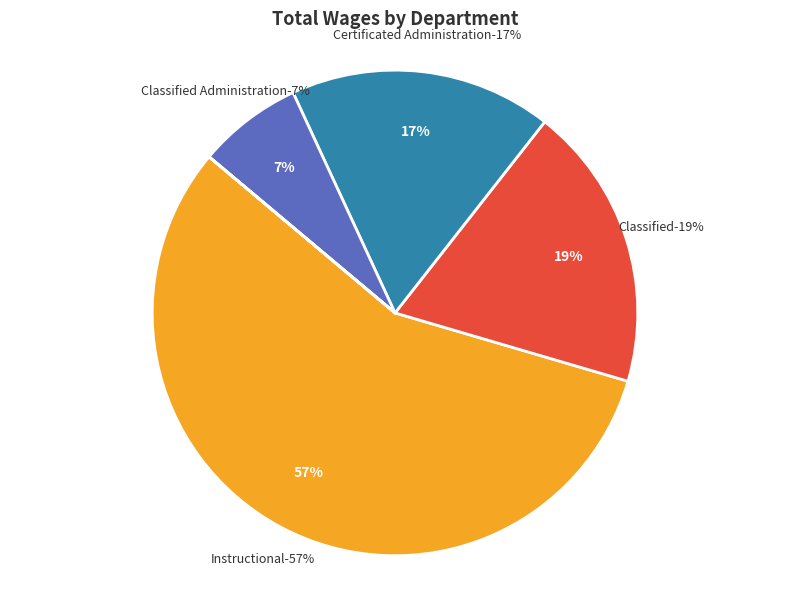

Does Certificated Administration represent more than half of the total?

No